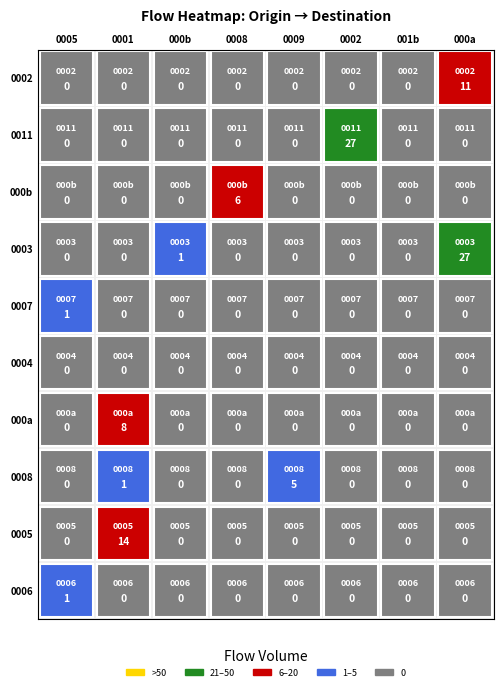

What is the average value of the 0008 series?

1